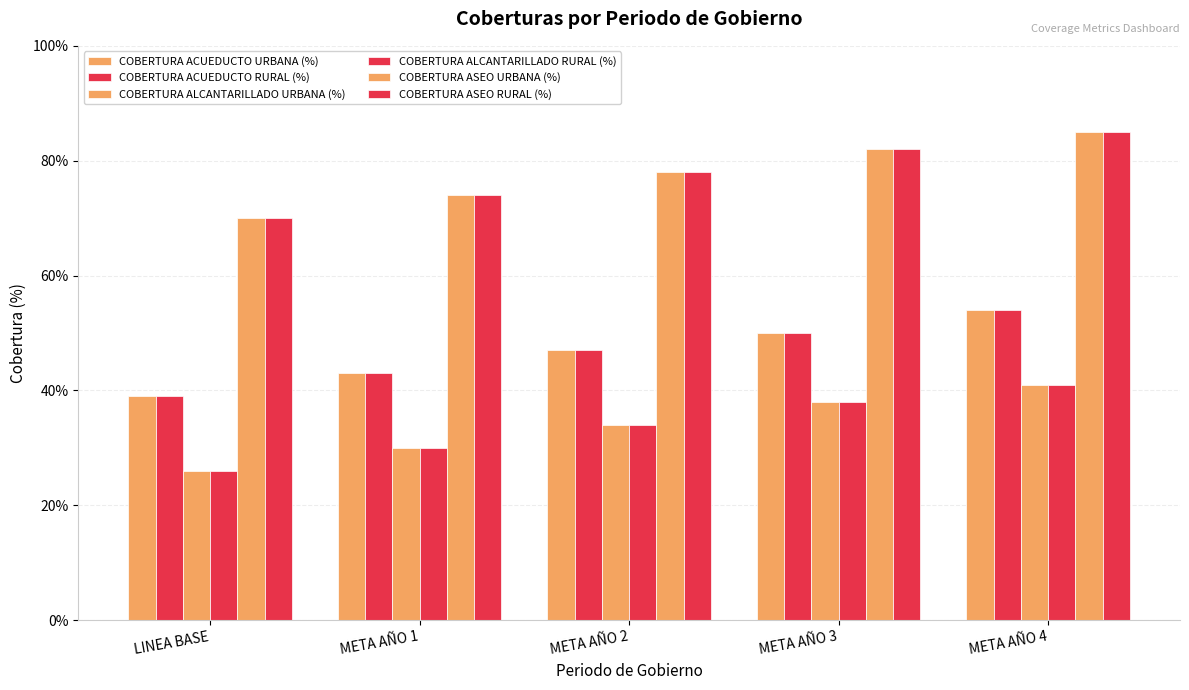

Which category has the lowest value in the COBERTURA ACUEDUCTO URBANA (%) series?

LINEA BASE